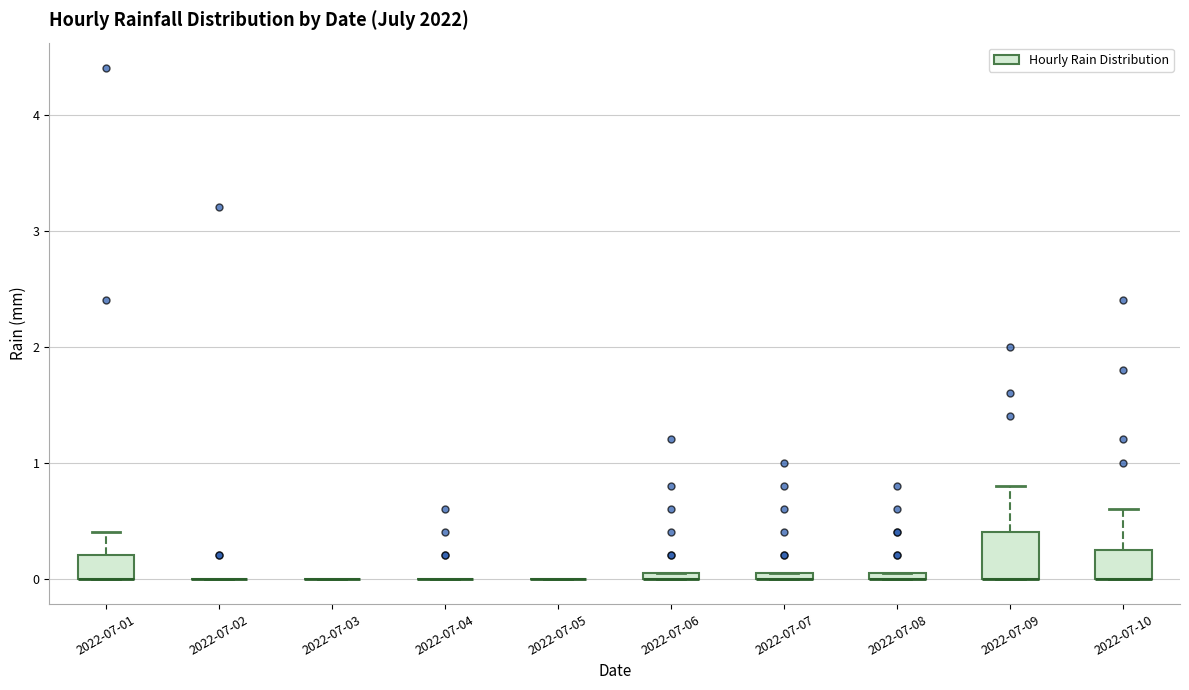

Where is the upper edge of the box for 2022-07-08 on the y-axis? The values are not printed on the chart, so give them approximately, as read against the axis.

0.1